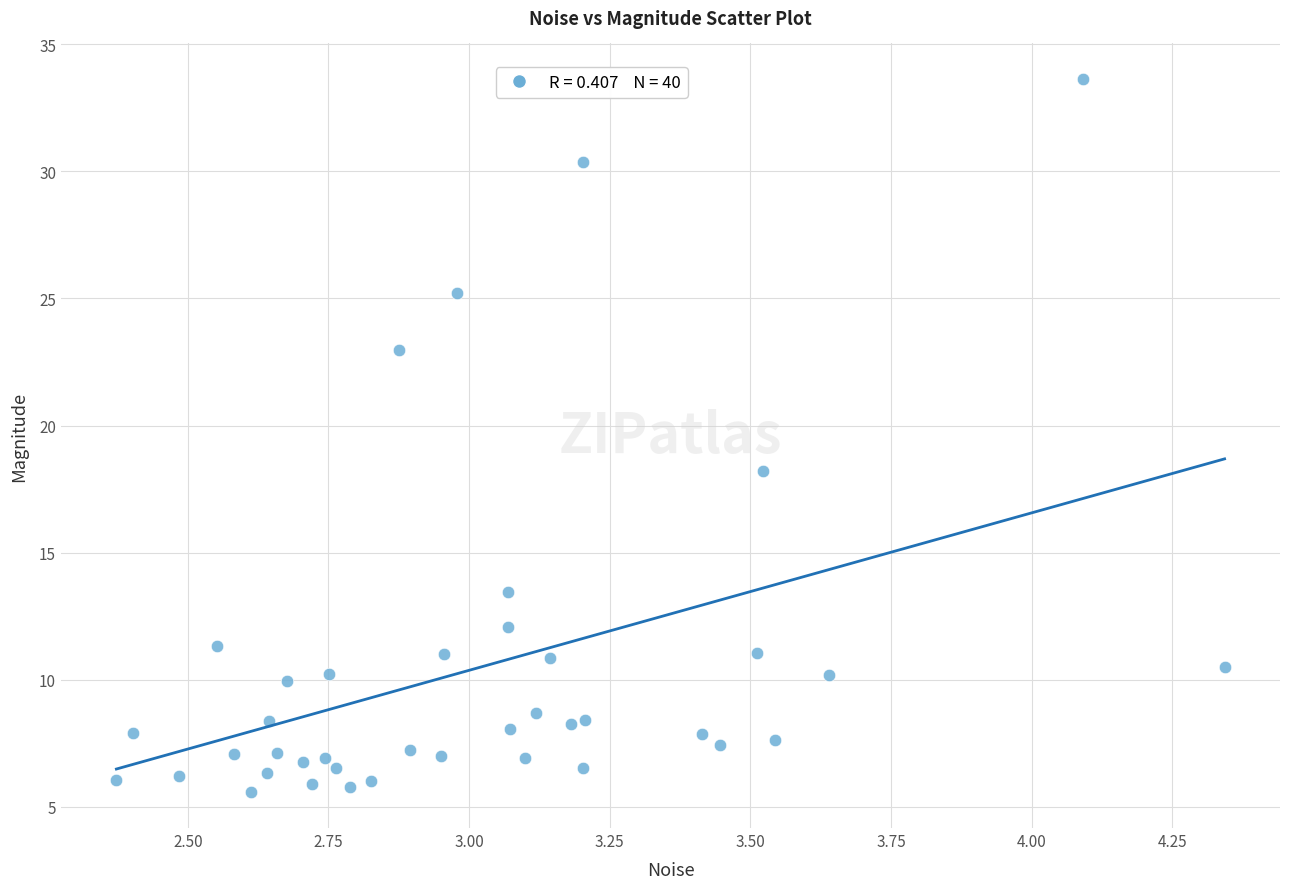

What Y value in the scatter plot is closest to 19?

18.2